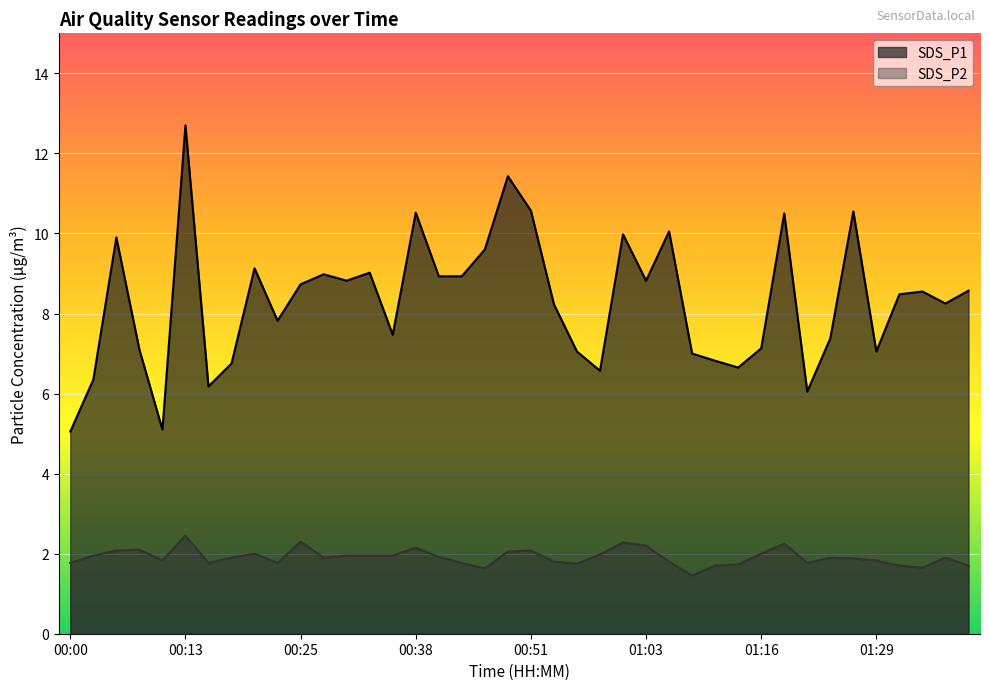

What is the difference between the second highest and second lowest values in the SDS_P1 series?

6.3